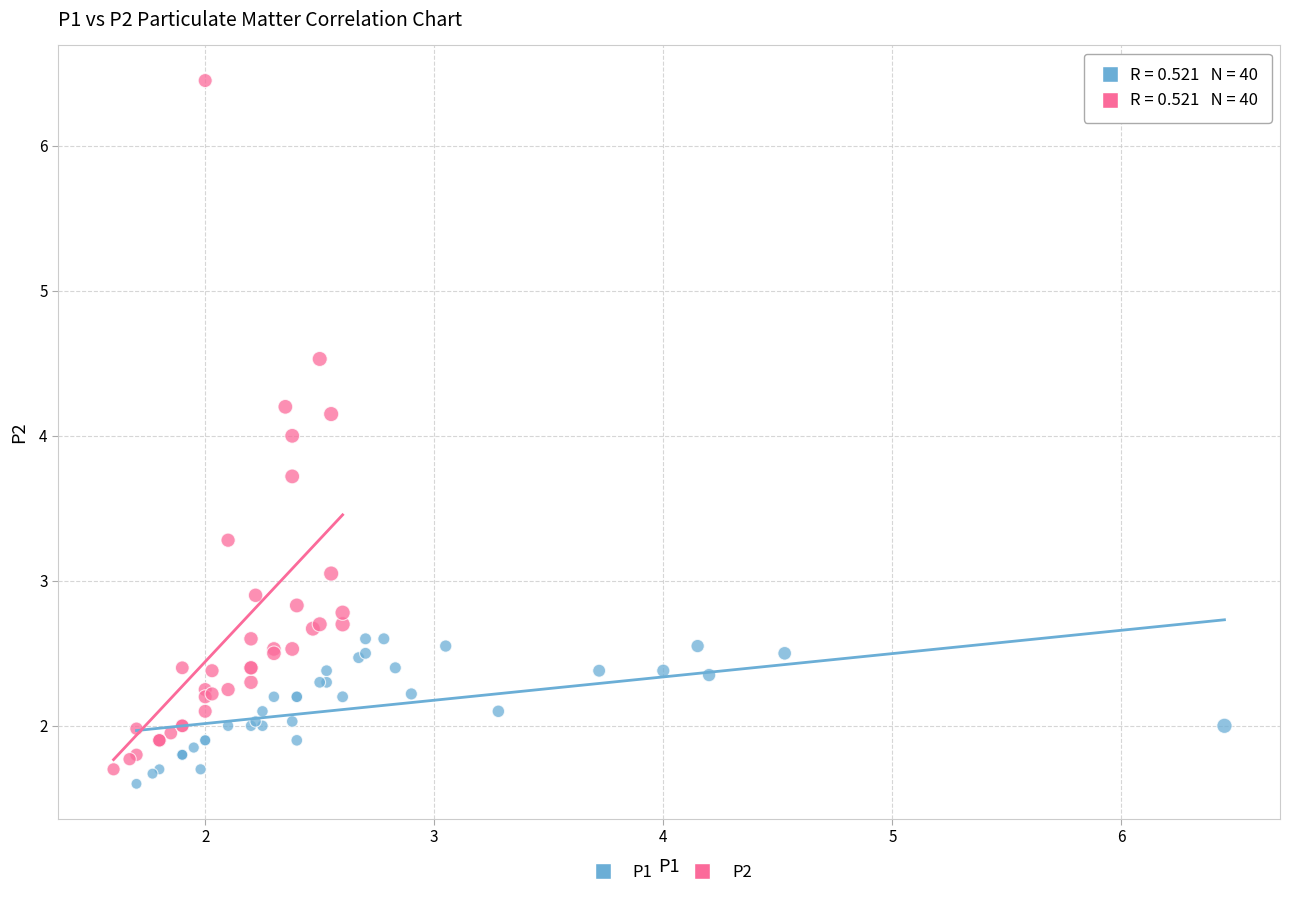

Which series has the widest spread of Y values?

P2